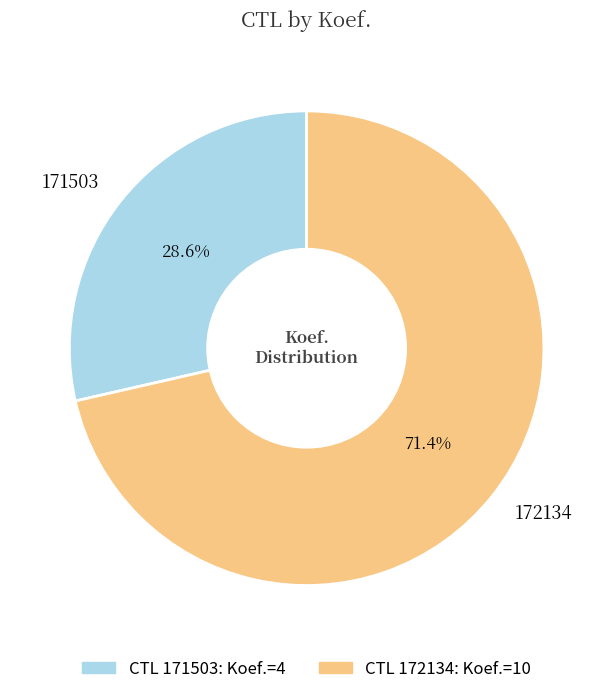

To the nearest percent, what is the difference between the 171503 and 172134 slice percentages?

43%